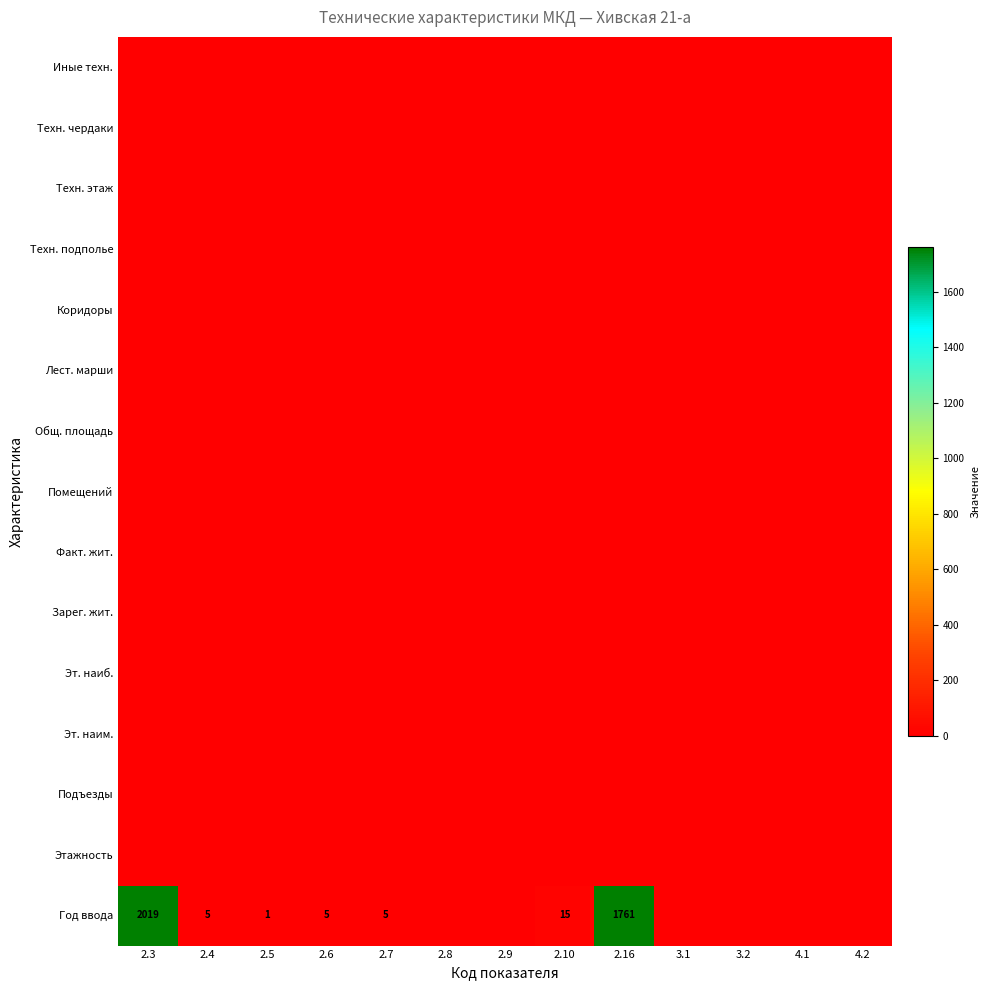

True or false: Техн. этаж has a value of 0 at 2.10.

True